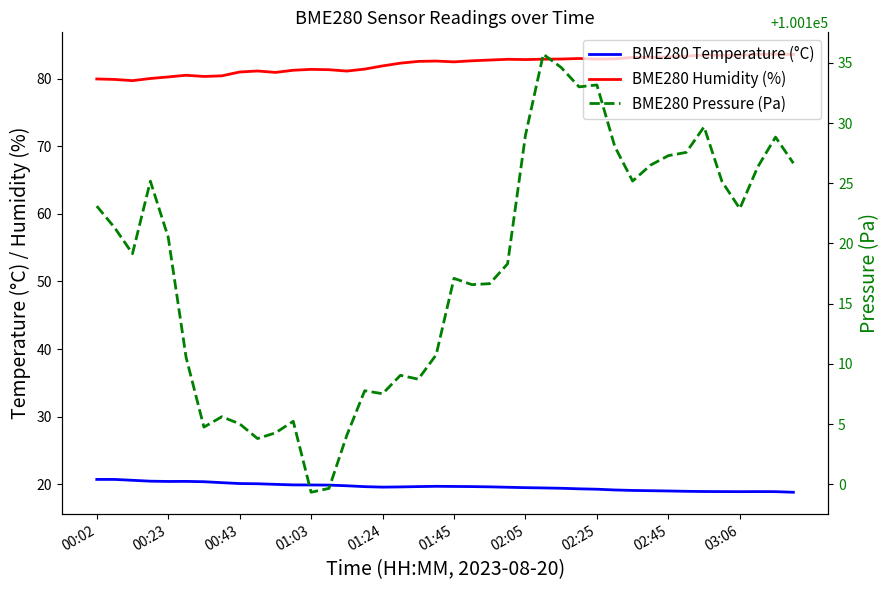

What is the difference between the highest and lowest values at 38?

100109.9